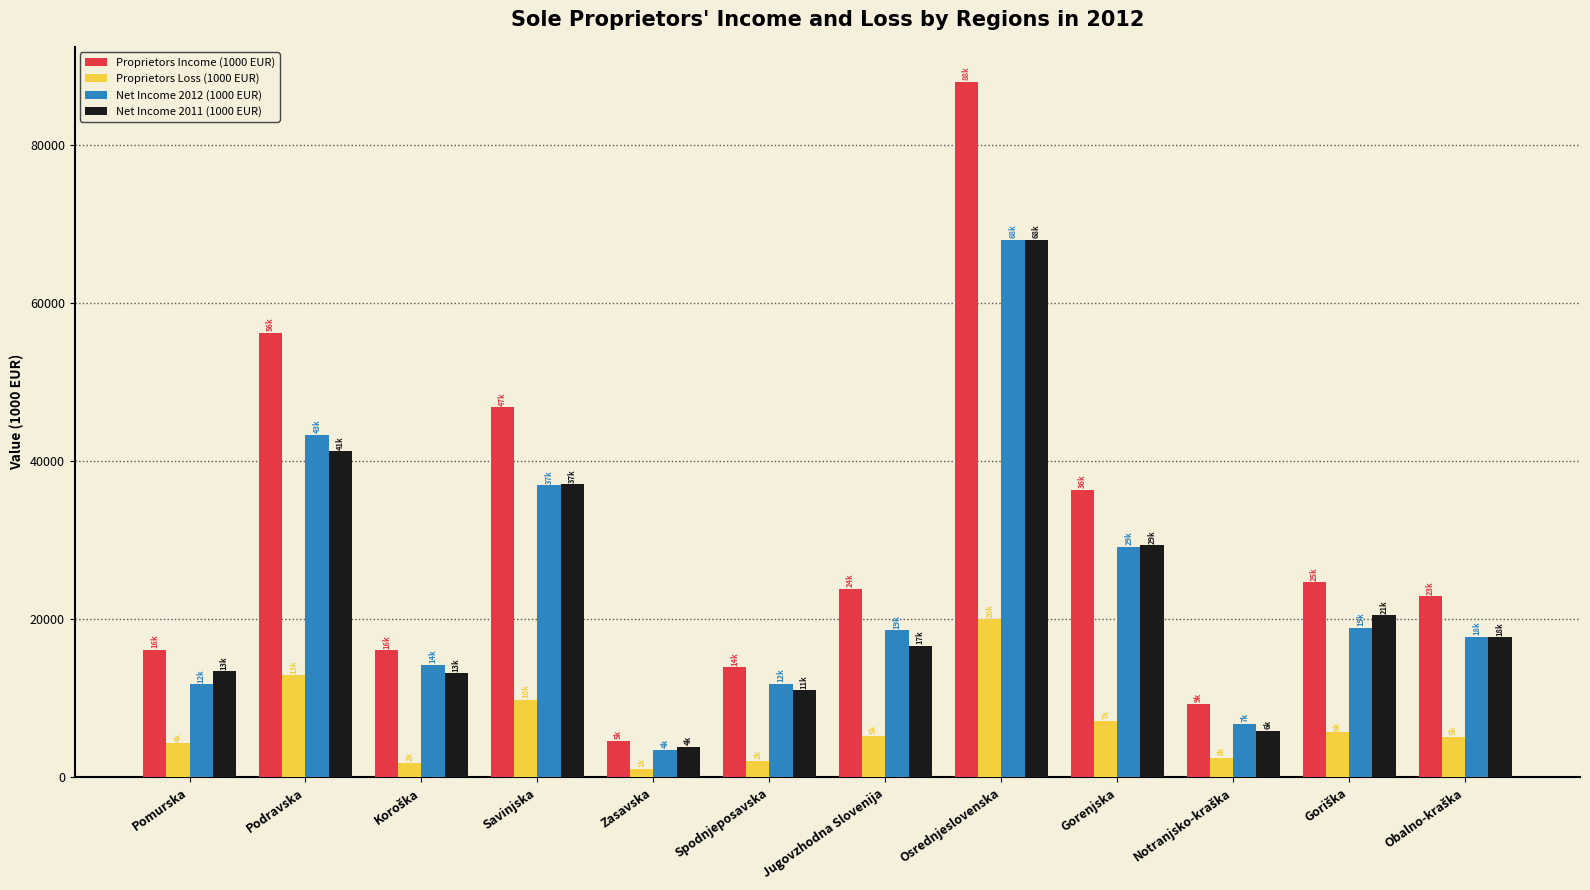

What is the difference between the highest and lowest values at Pomurska?

11801.5